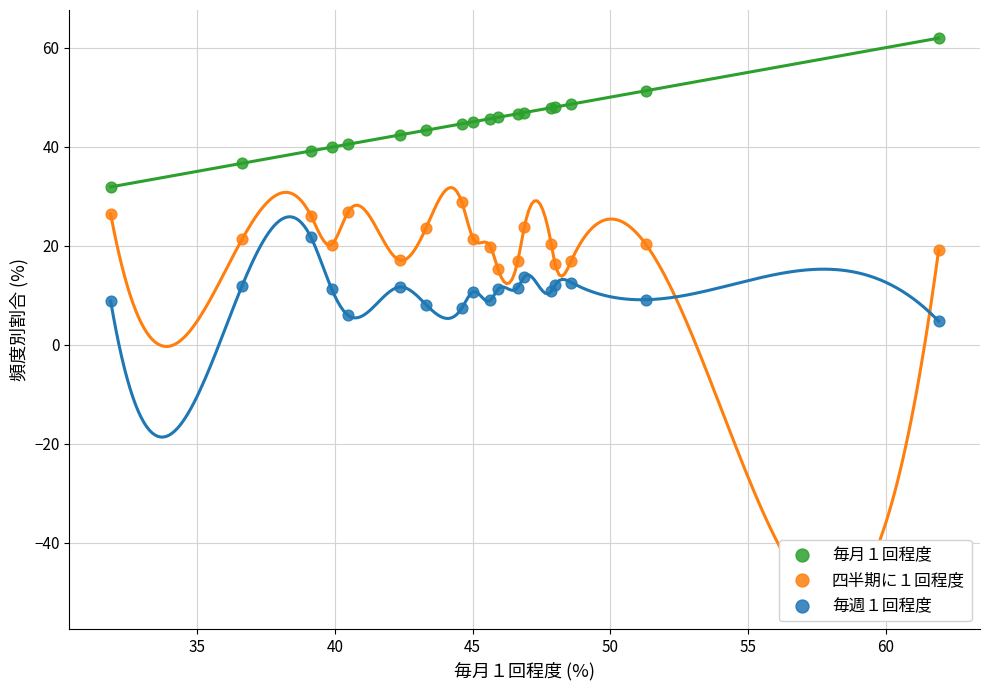

Which series contains the highest Y value?

毎月１回程度